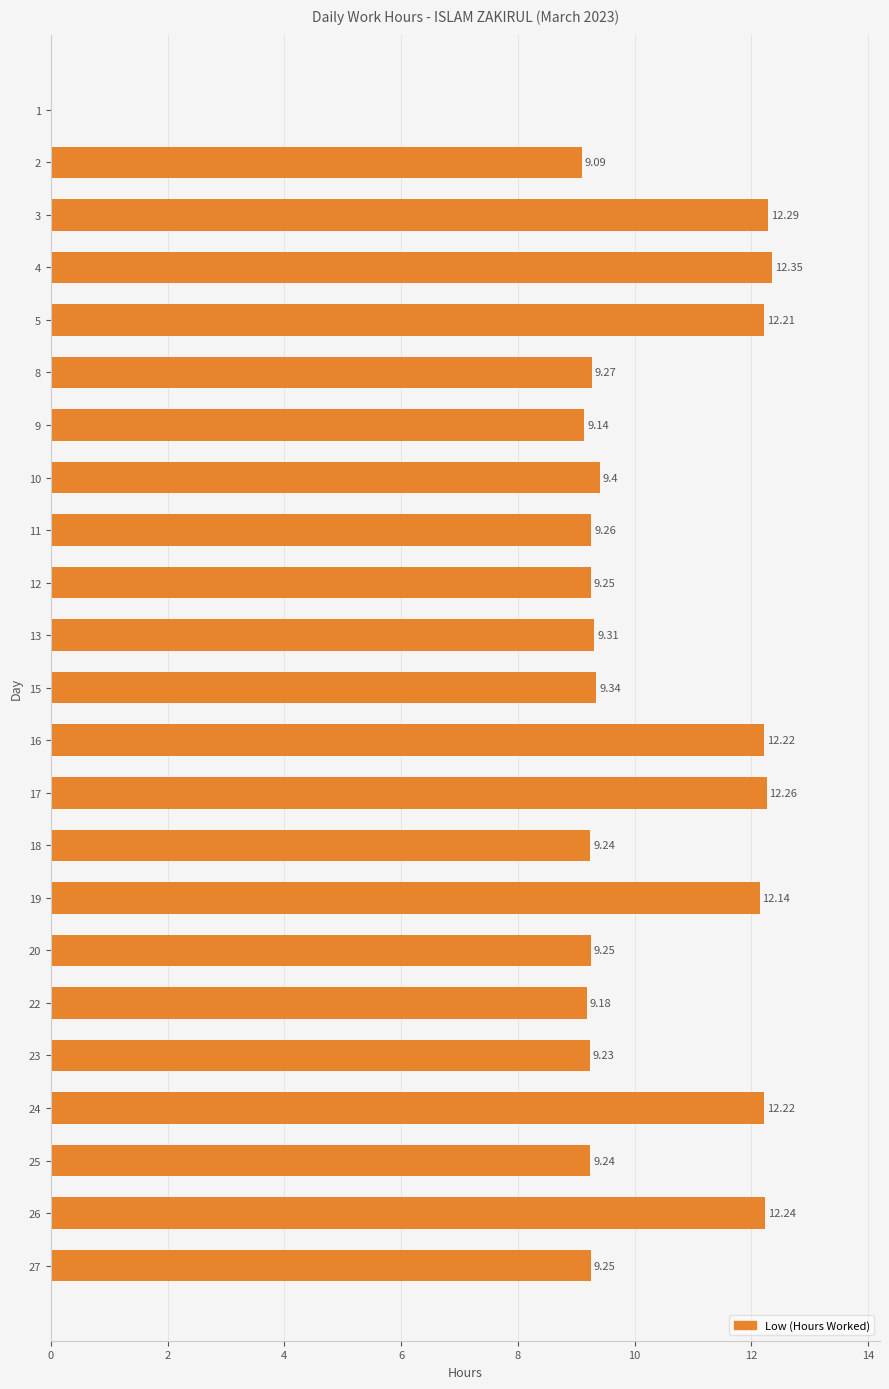

What is the sum of all values?

227.4